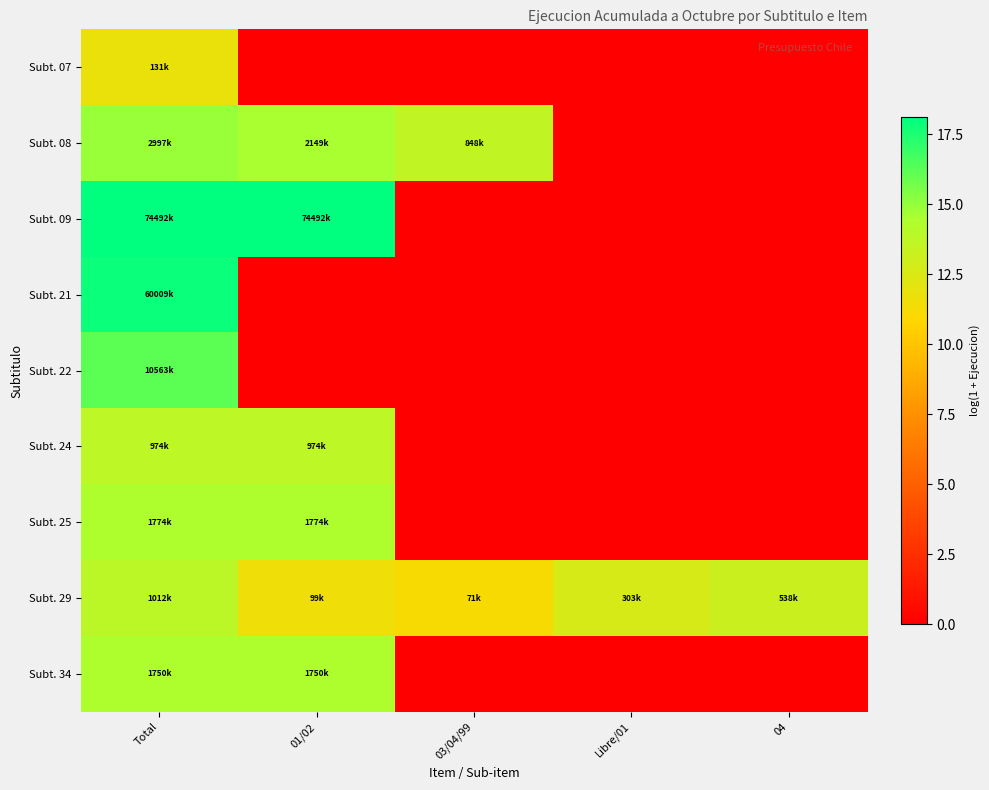

Reading left to right, what are all the values shown in this chart?

Subt. 07: Total=11.8	01/02=0.0	03/04/99=0.0	Libre/01=0.0	04=0.0
Subt. 08: Total=14.9	01/02=14.6	03/04/99=13.7	Libre/01=0.0	04=0.0
Subt. 09: Total=18.1	01/02=18.1	03/04/99=0.0	Libre/01=0.0	04=0.0
Subt. 21: Total=17.9	01/02=0.0	03/04/99=0.0	Libre/01=0.0	04=0.0
Subt. 22: Total=16.2	01/02=0.0	03/04/99=0.0	Libre/01=0.0	04=0.0
Subt. 24: Total=13.8	01/02=13.8	03/04/99=0.0	Libre/01=0.0	04=0.0
Subt. 25: Total=14.4	01/02=14.4	03/04/99=0.0	Libre/01=0.0	04=0.0
Subt. 29: Total=13.8	01/02=11.5	03/04/99=11.2	Libre/01=12.6	04=13.2
Subt. 34: Total=14.4	01/02=14.4	03/04/99=0.0	Libre/01=0.0	04=0.0